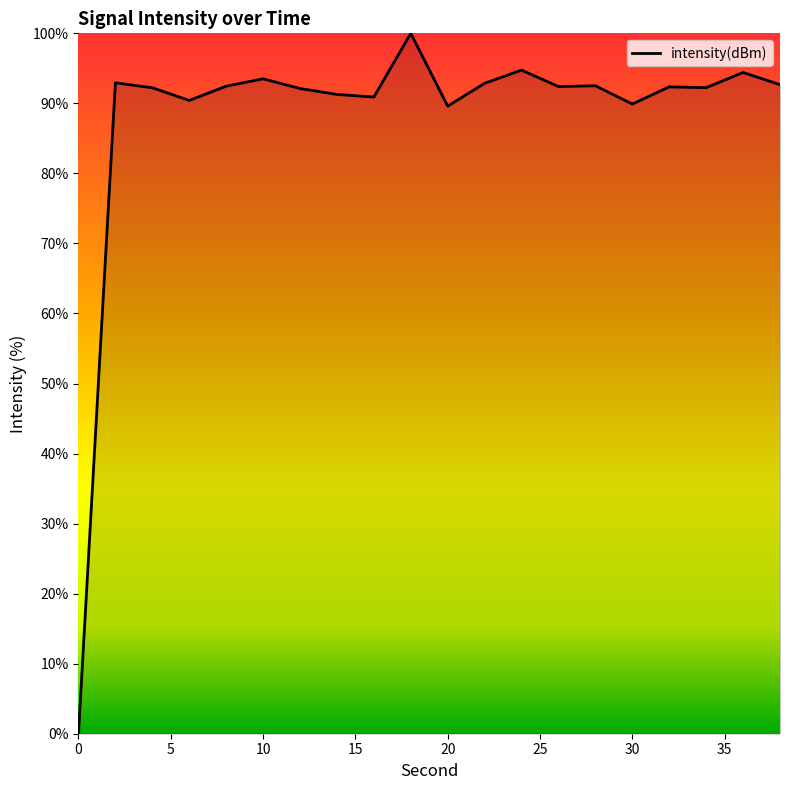

How many lines are shown in the chart?

1